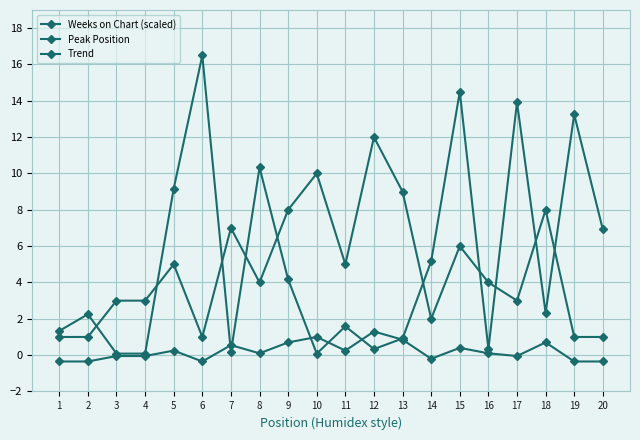

How many lines are shown in the chart?

3